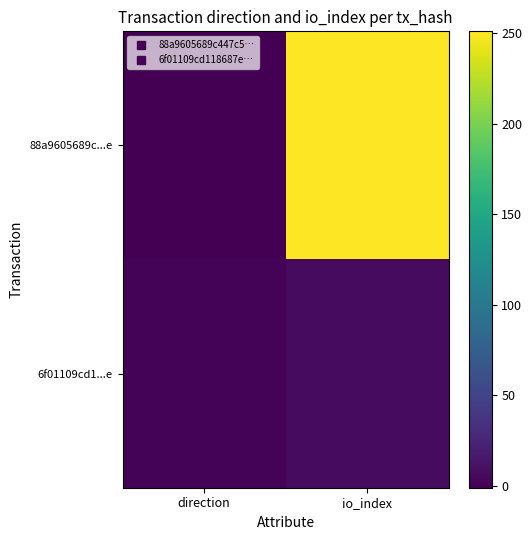

Between direction and io_index, which series saw the biggest shift?

88a9605689c...e